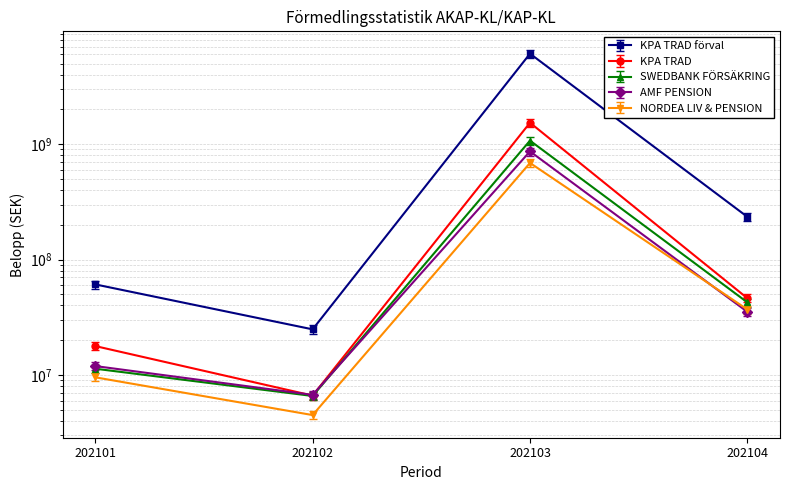

What are all the series names shown in the legend?

KPA TRAD förval, KPA TRAD, SWEDBANK FÖRSÄKRING, AMF PENSION, NORDEA LIV & PENSION